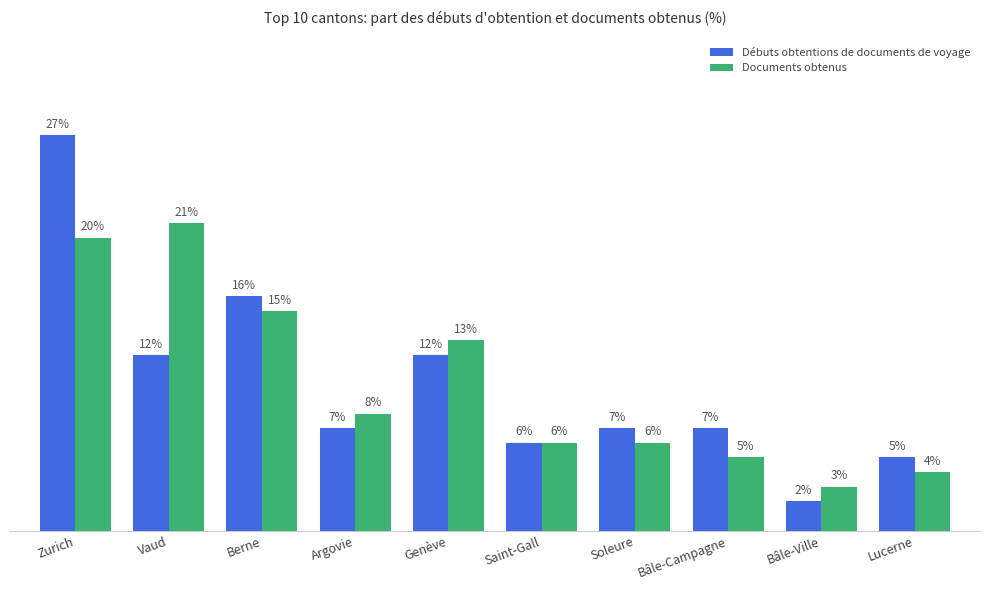

At which category is the sum across all series the highest?

Zurich